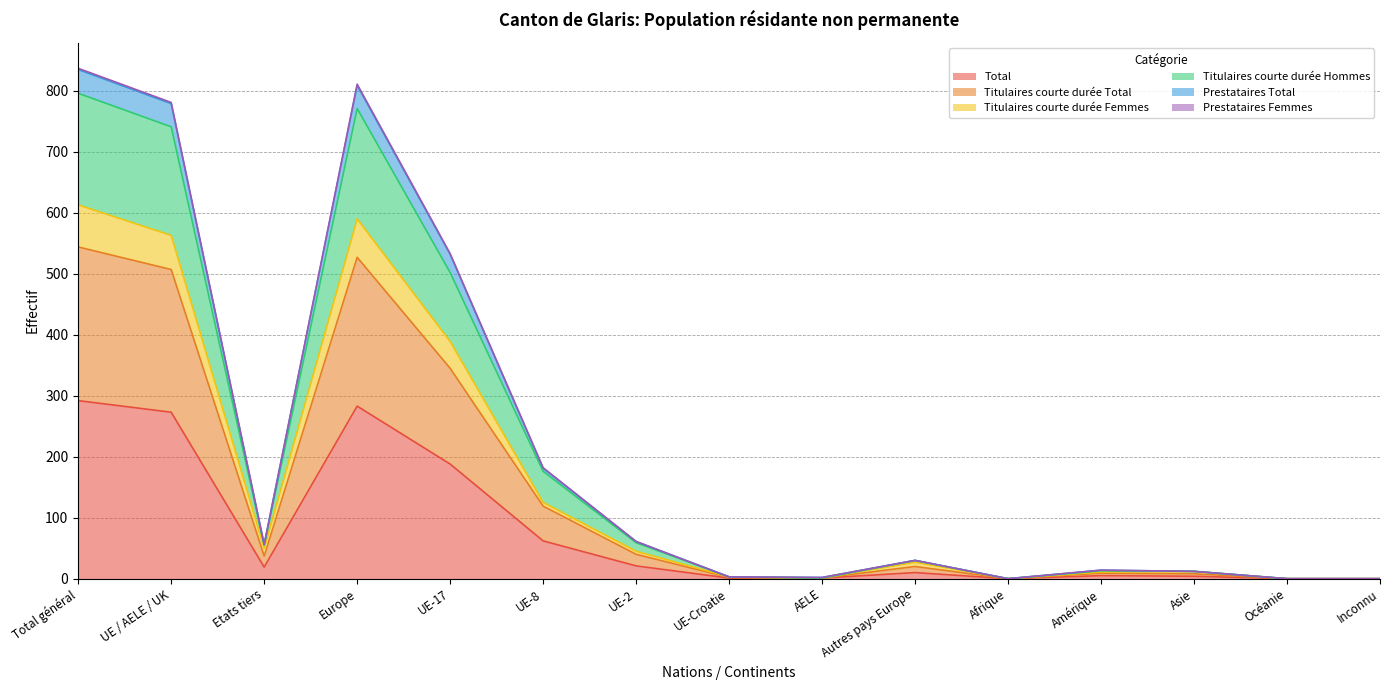

What is the total value across all series at AELE?

6